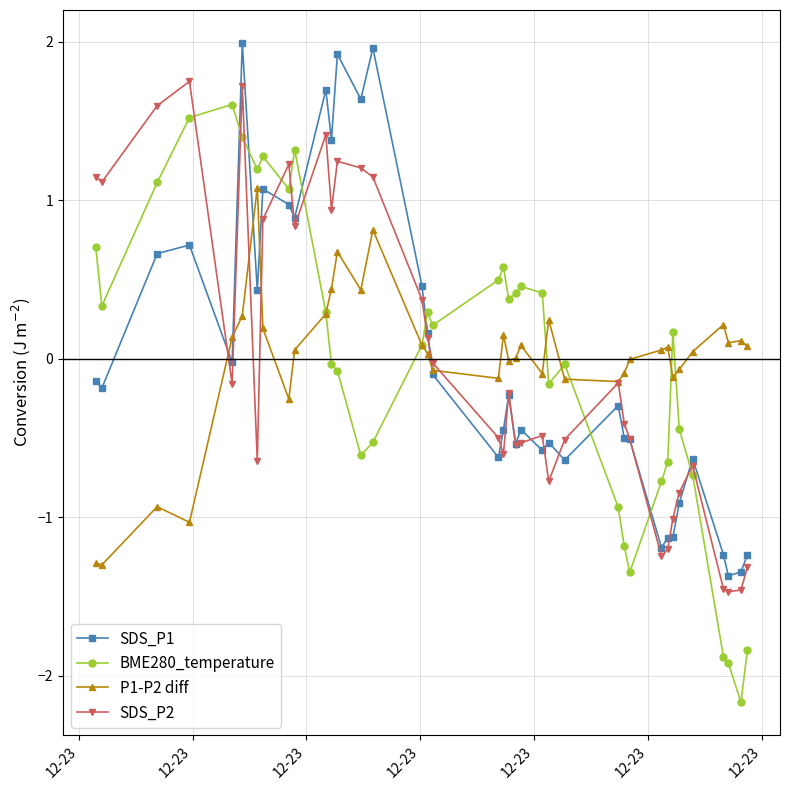

What is the smallest value displayed?

-2.2